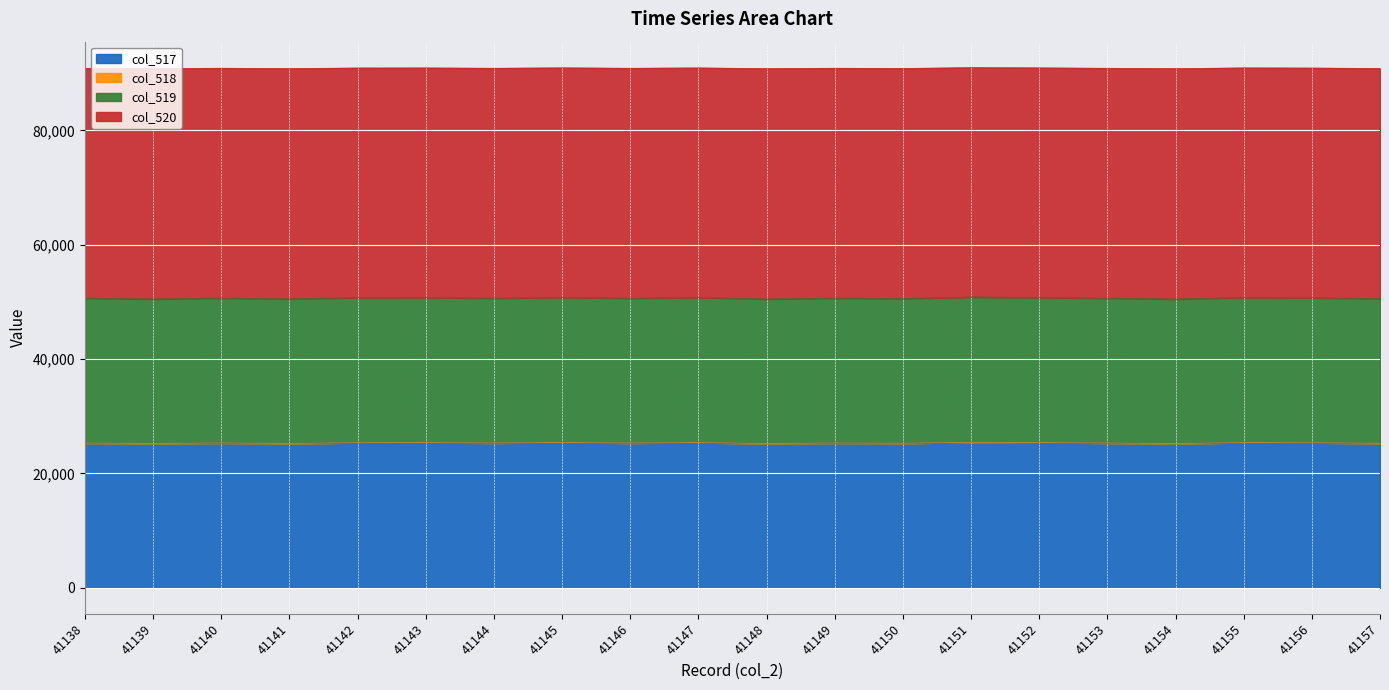

True or false: col_517 and col_520 cross at least once.

False